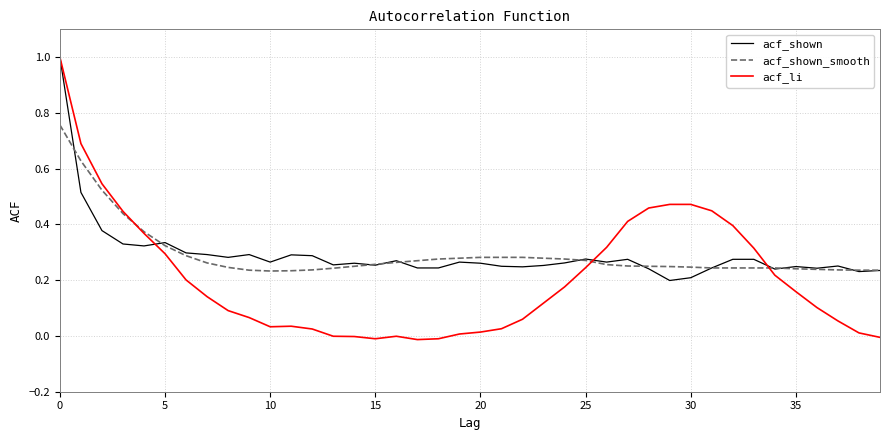

Which series has the widest spread of values?

acf_li